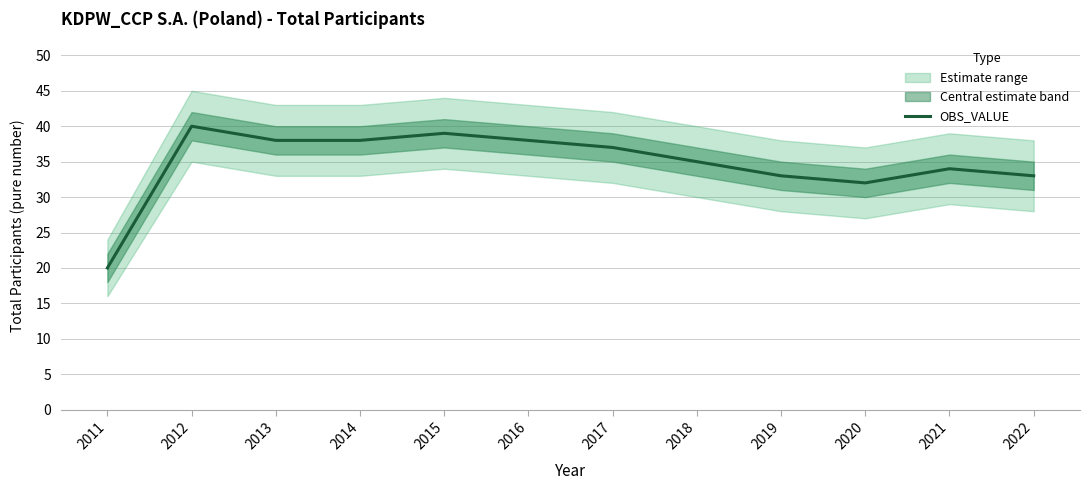

True or false: the data shows 20 at 2016.

False